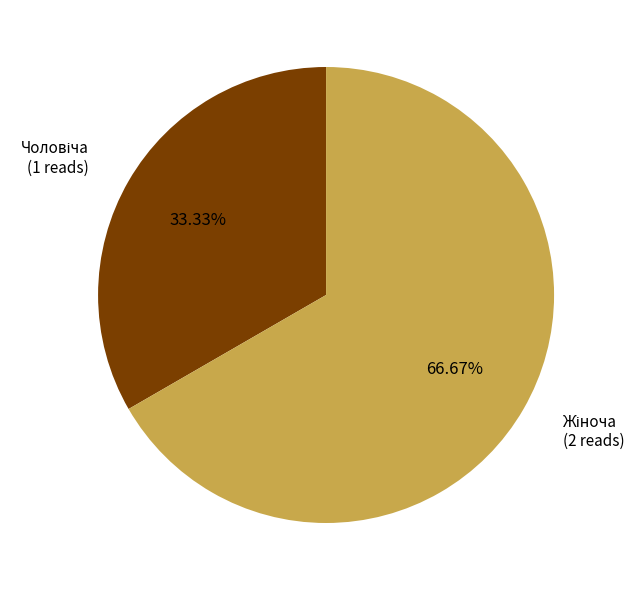

Is there a majority slice in this chart?

Yes